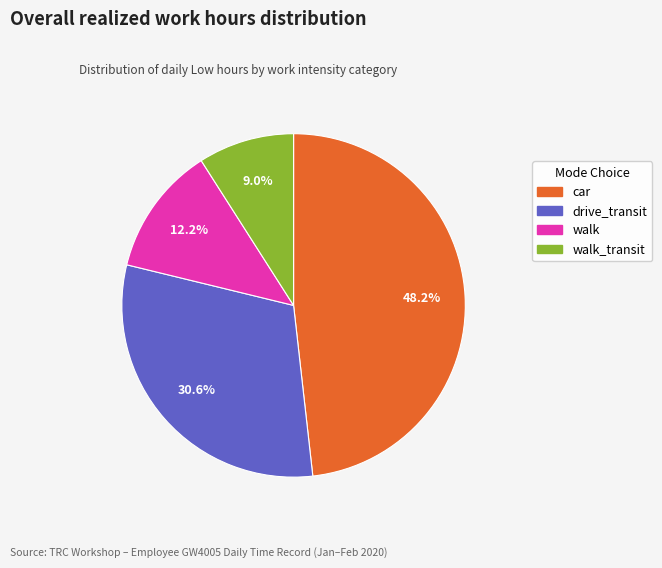

Is there a majority slice in this chart?

No